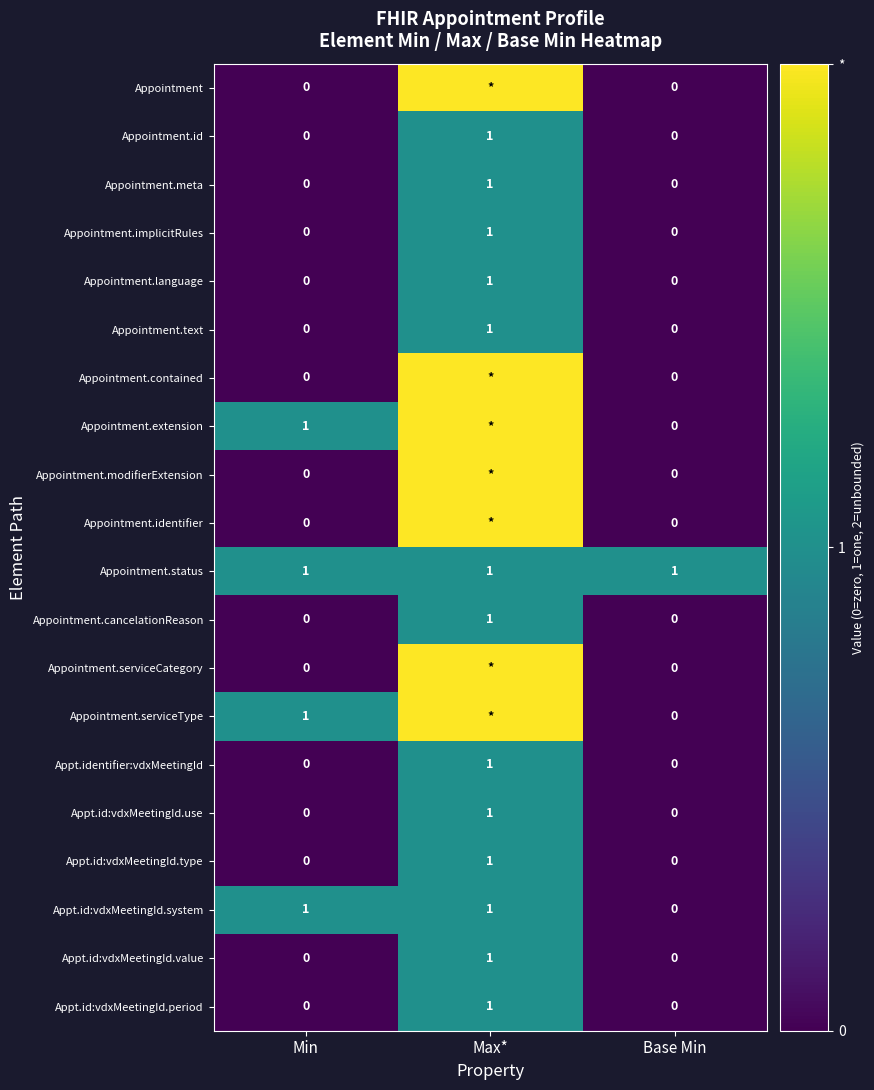

Which category has the lowest value across all series?

Min